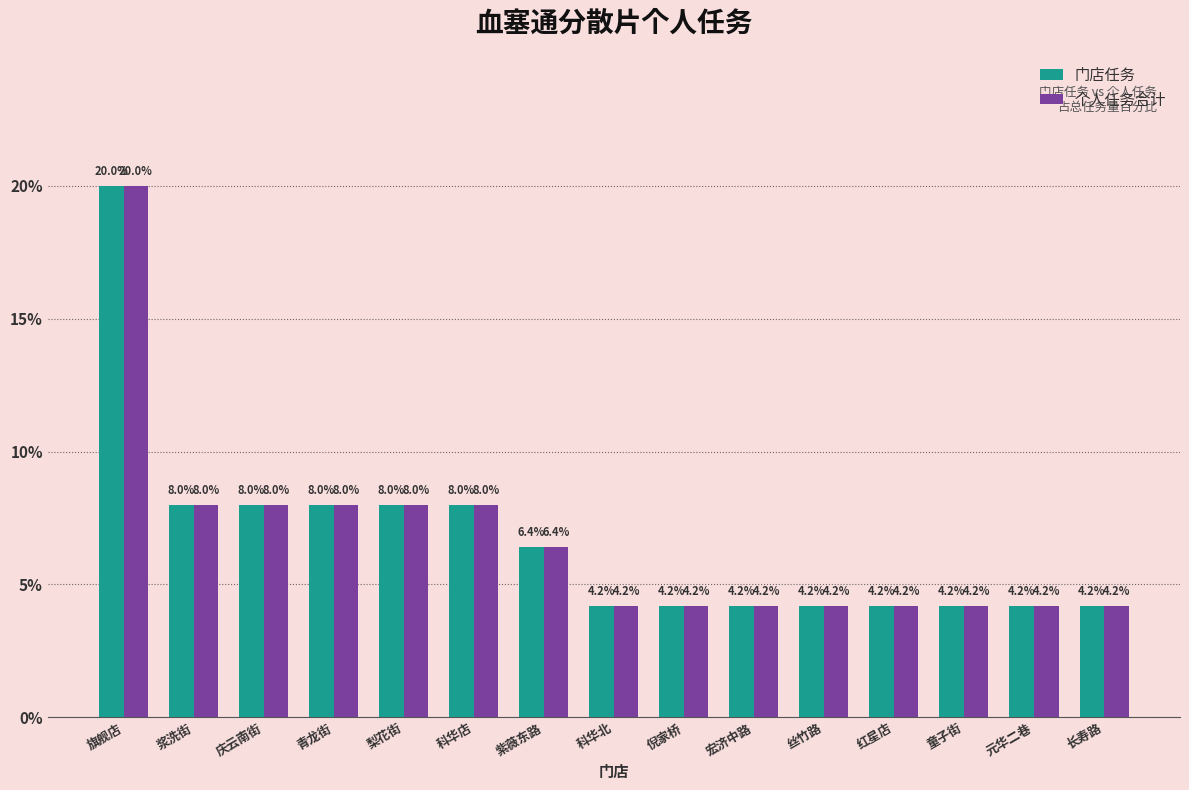

What are all the series names shown in the legend?

门店任务, 个人任务合计